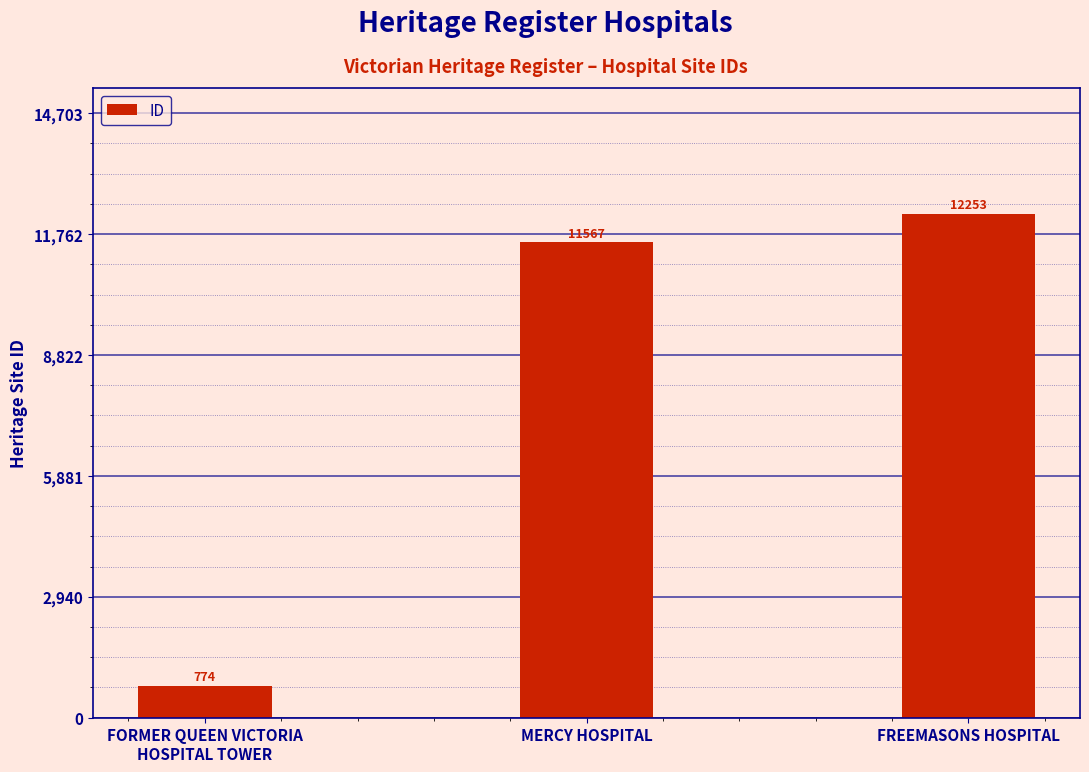

The chart shows a value of 12253 at FREEMASONS HOSPITAL. True or false?

True